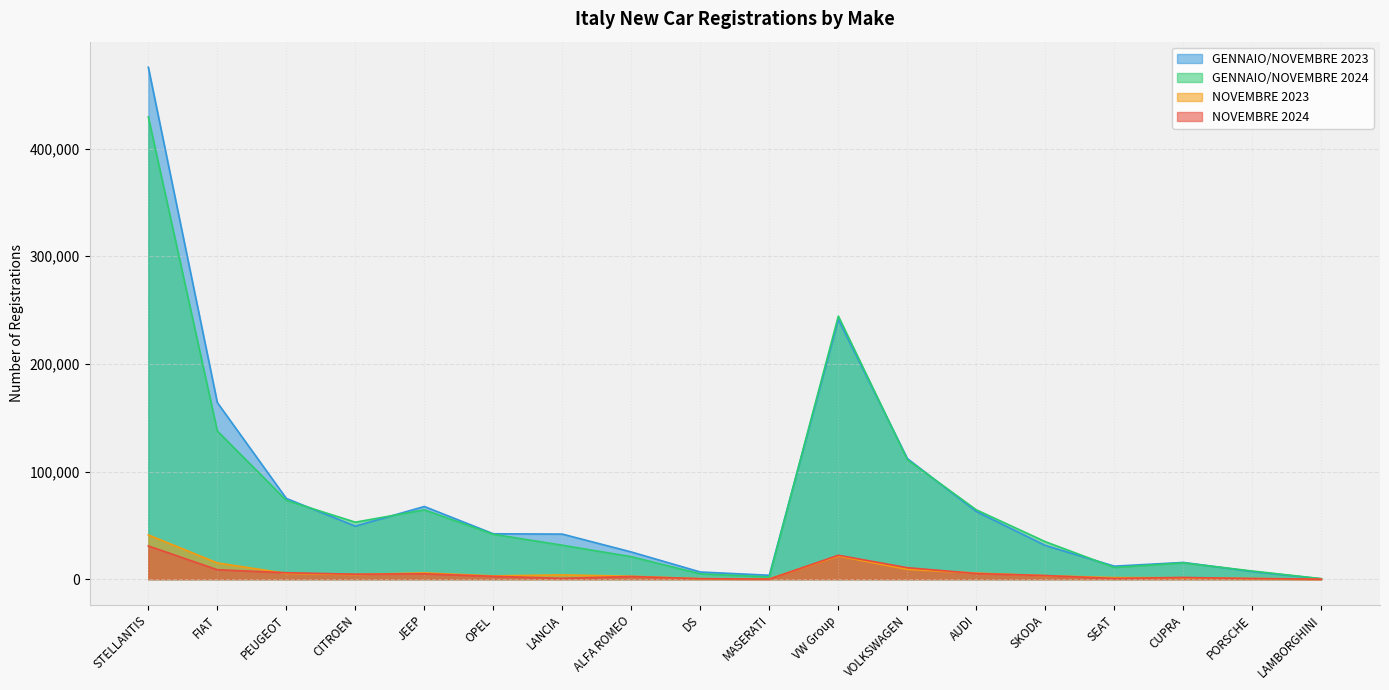

What position from the left is LAMBORGHINI?

18